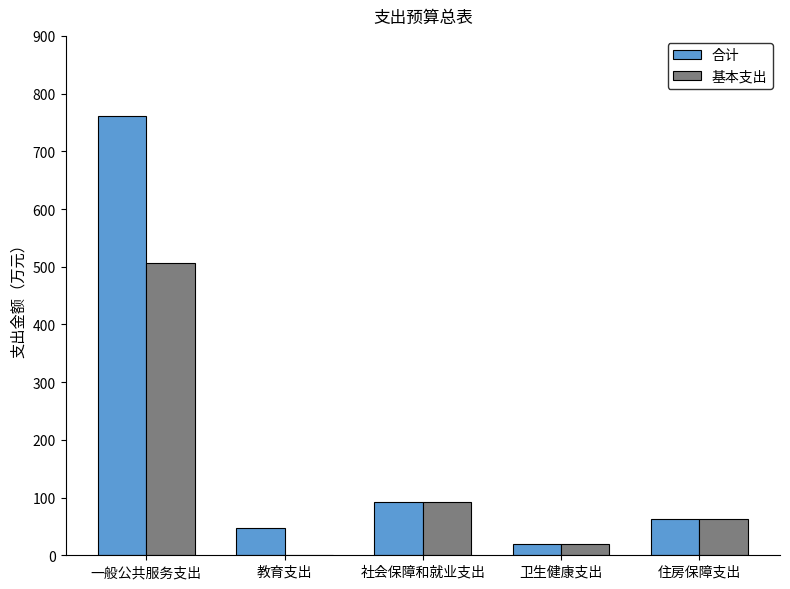

What is the maximum value for 合计?

761.1